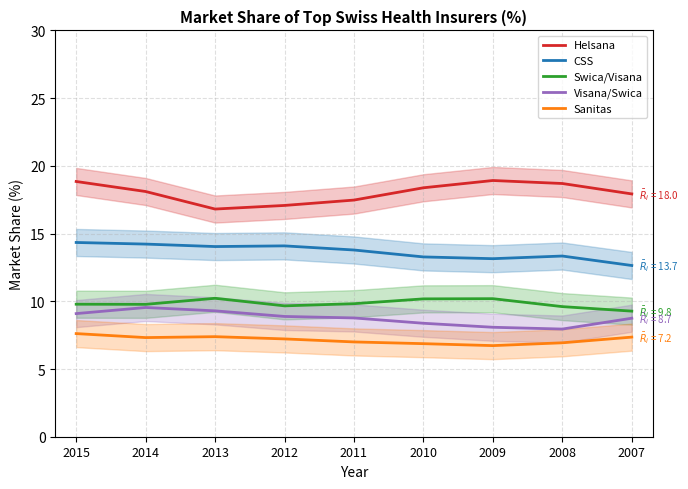

Between 2012 and 2013, which is larger?

2012